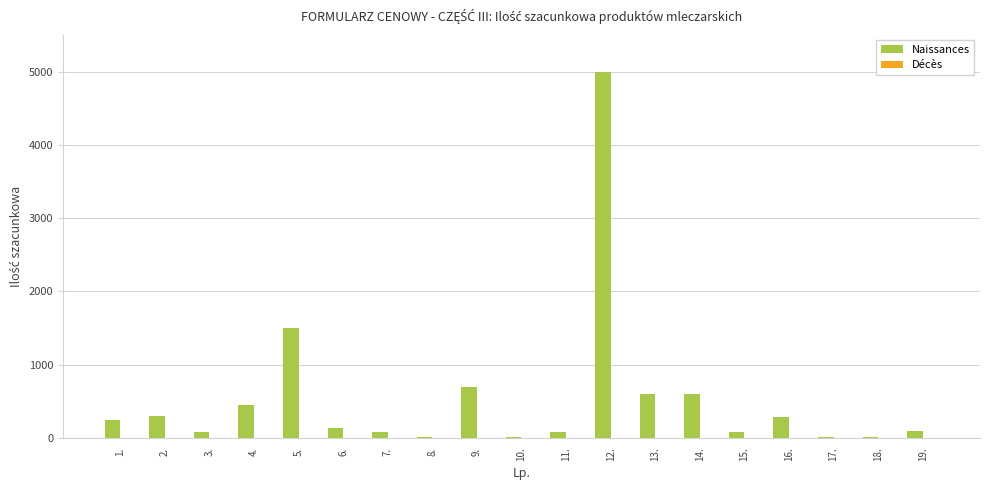

Between 9. and 1., which is larger?

9.